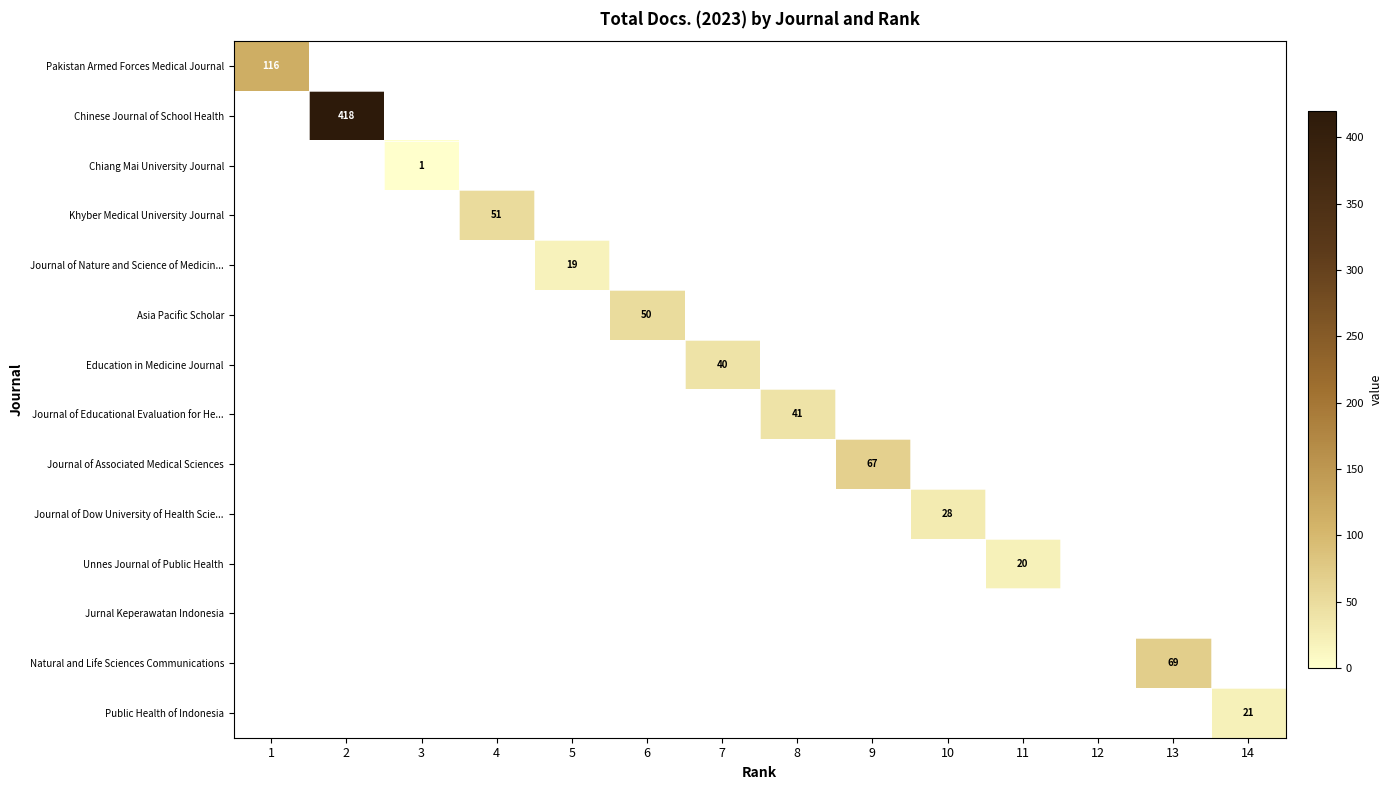

The value of Natural and Life Sciences Communications at 13 is 111. True or false?

False